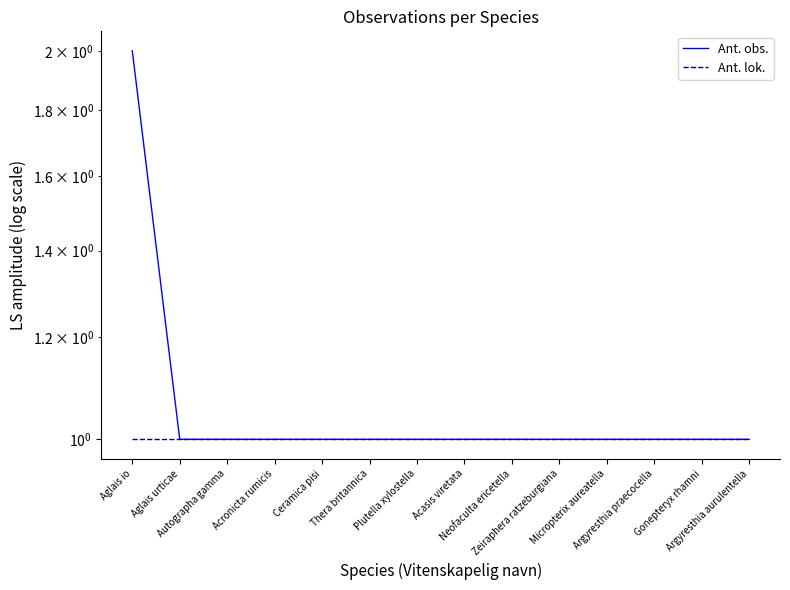

True or false: Ant. obs. has more than 2 points higher than both neighbors.

False